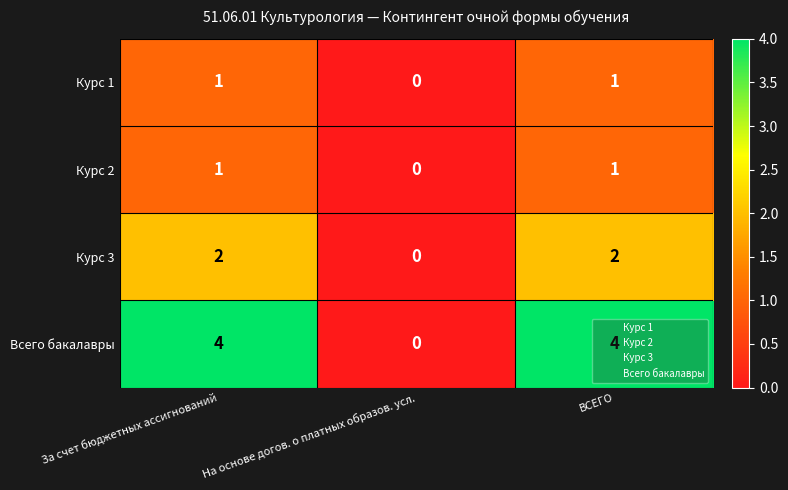

What is the total value across all series at ВСЕГО?

8